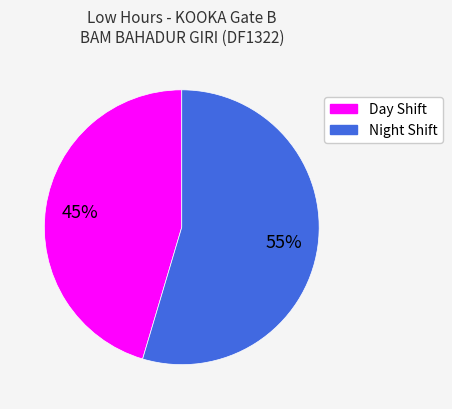

Is there any slice that represents more than half of the pie?

Yes